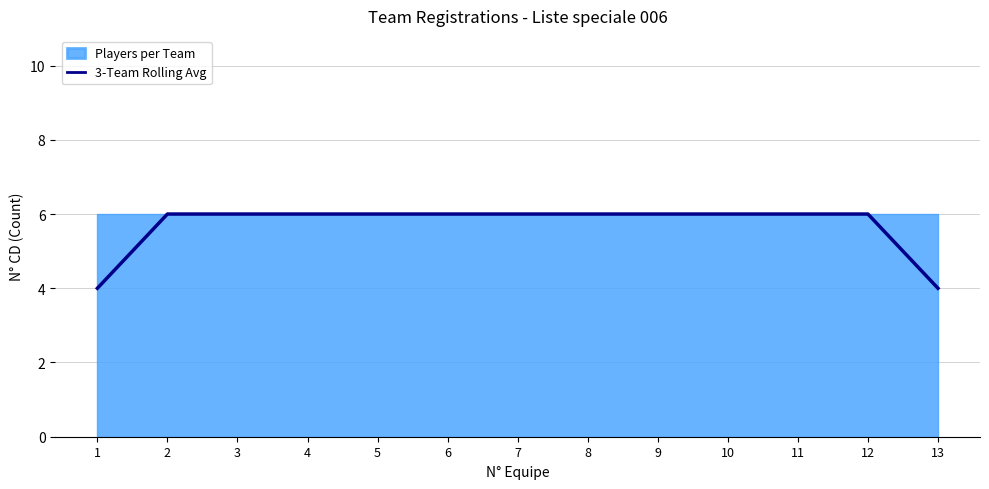

Which label corresponds to the smallest value in the chart?

1